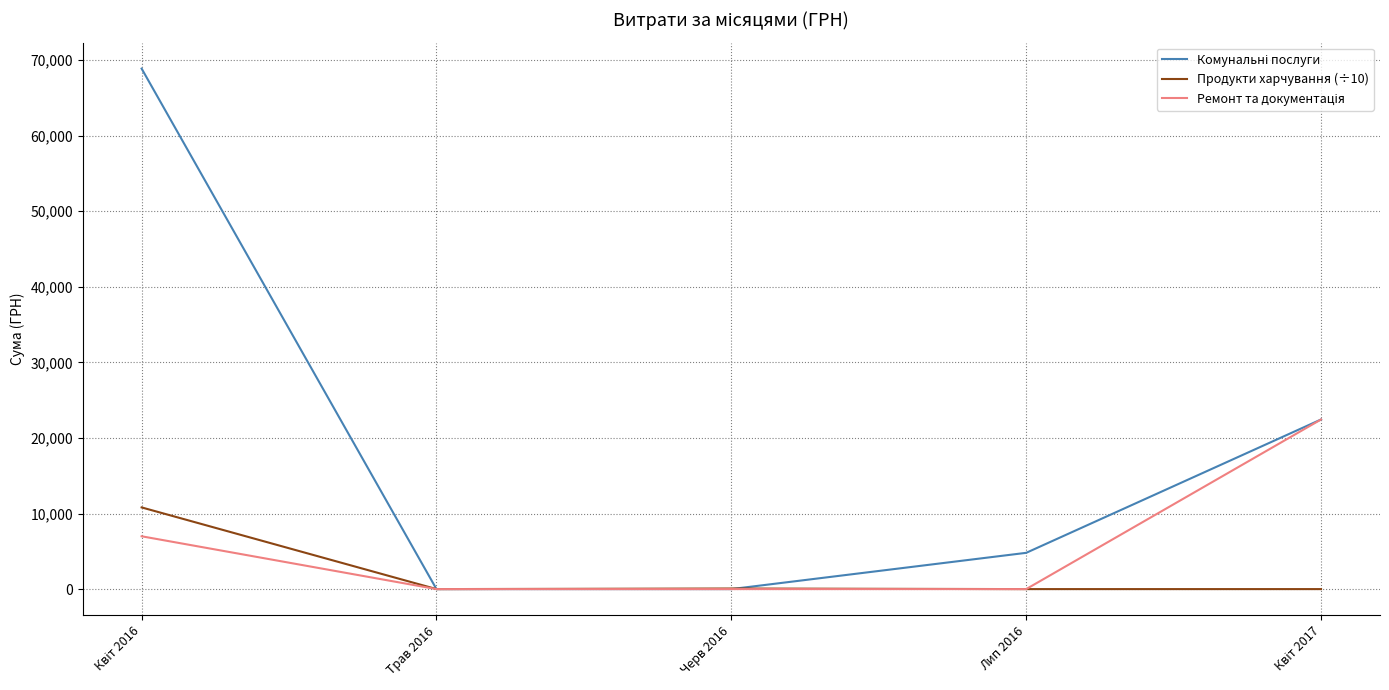

The value of Продукти харчування (÷10) at Лип 2016 is -4963.9. True or false?

False